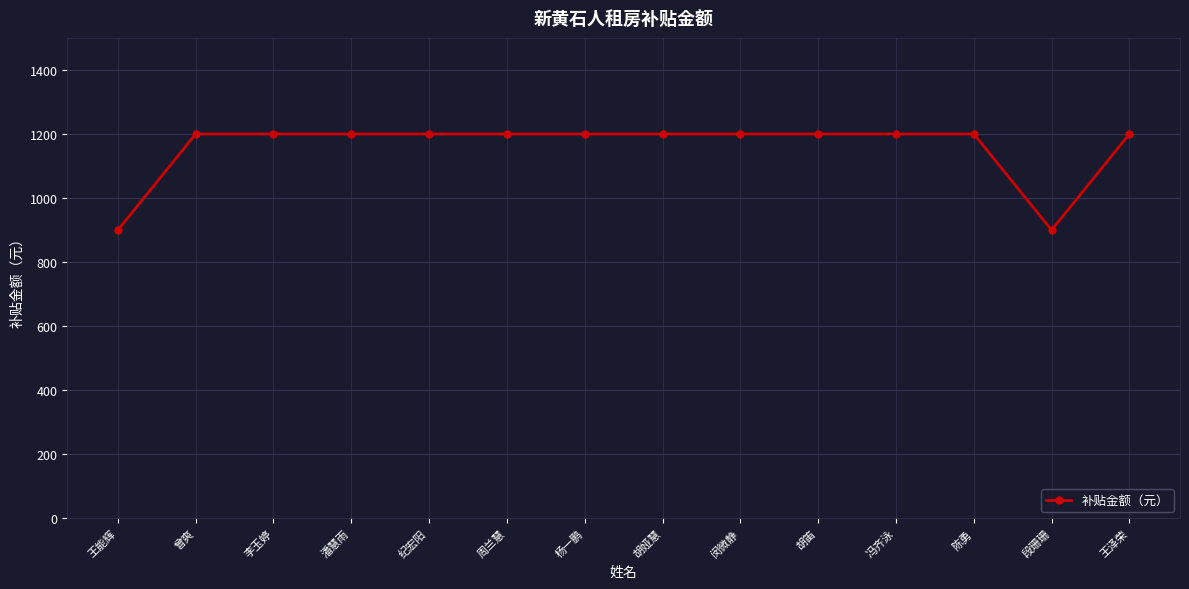

What is the minimum value shown in the chart?

900